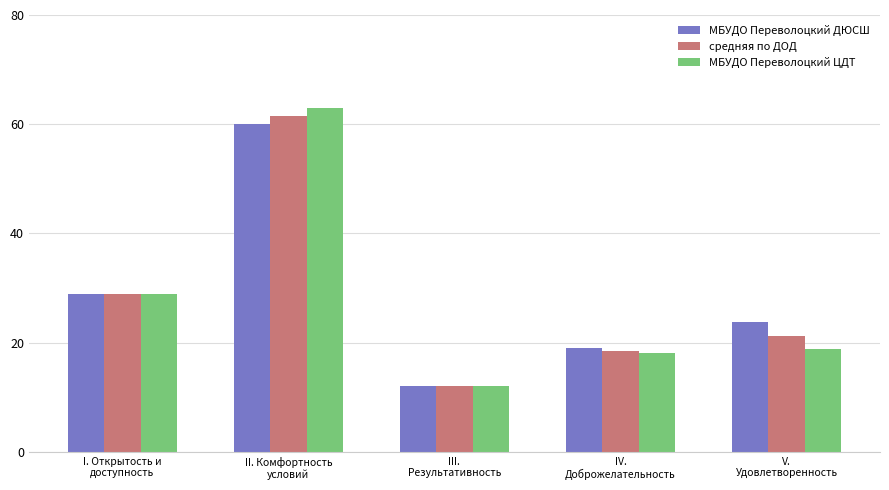

How many values in the средняя по ДОД series exceed 21?

3